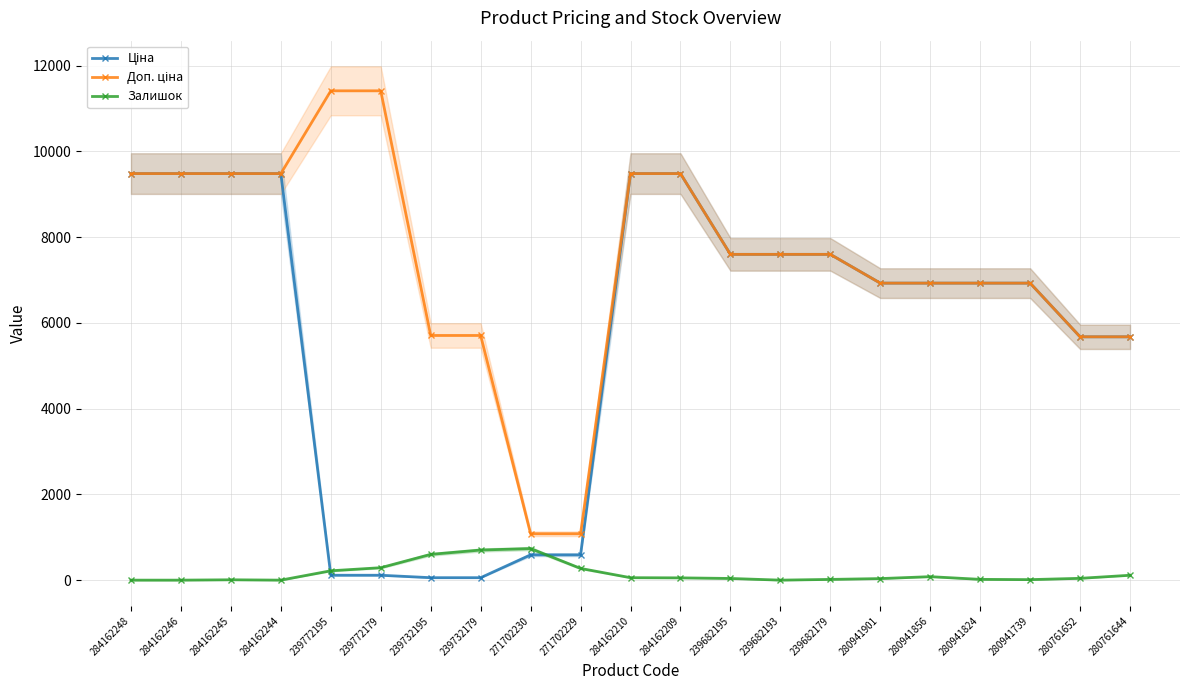

True or false: Ціна has more than 1 interior local peaks.

False